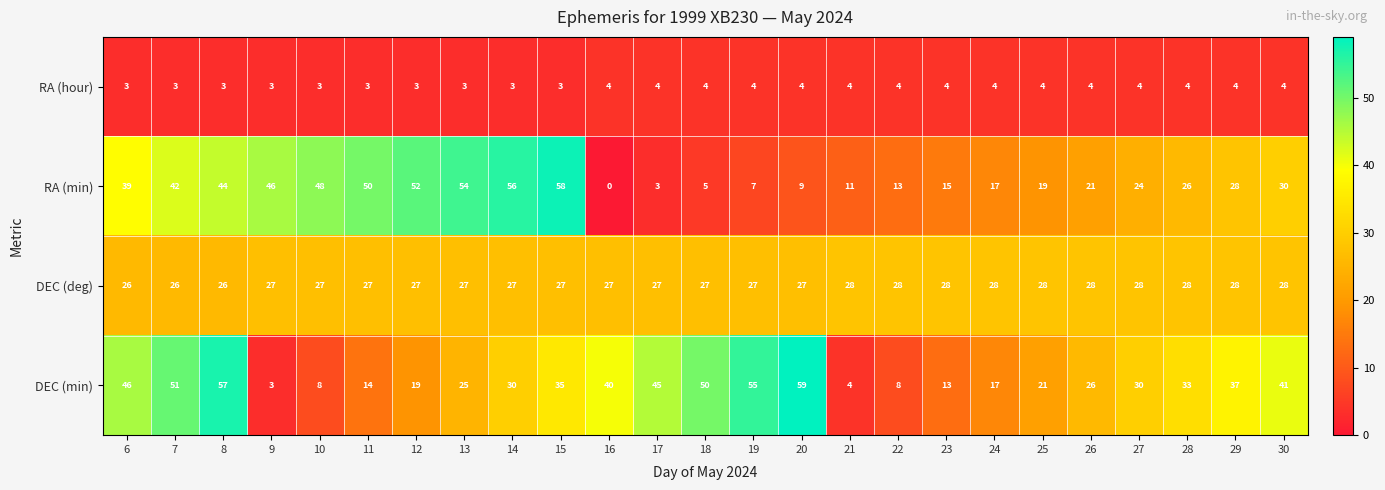

Which category has the highest value in the RA (min) series?

15